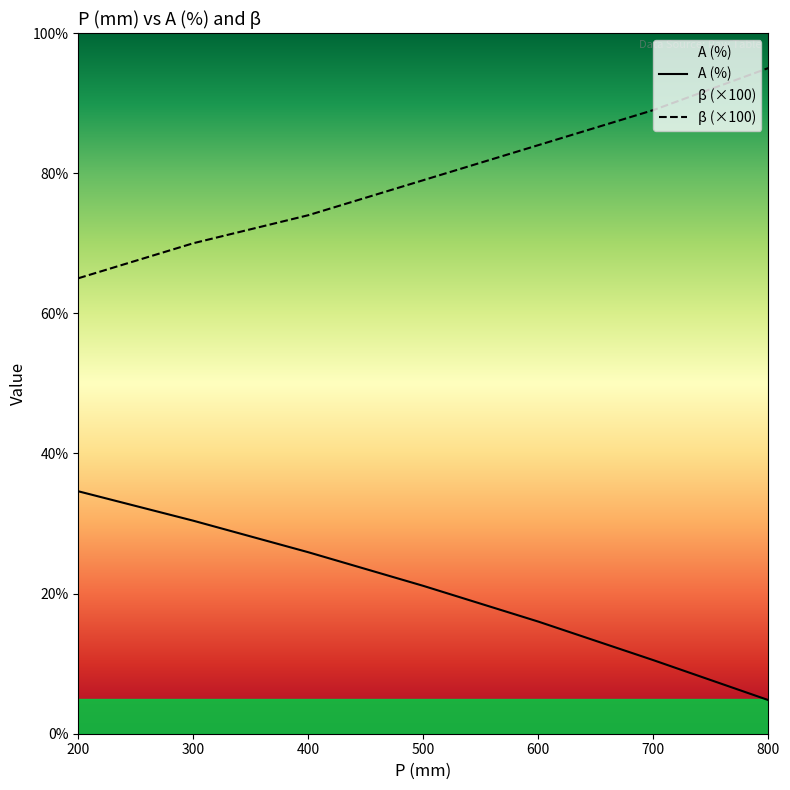

How many lines are shown in the chart?

2